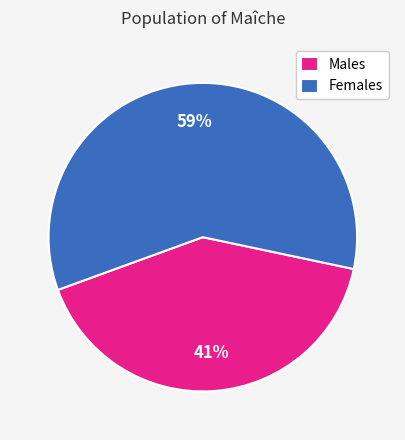

Do Females and Males together represent more than half of the pie?

Yes